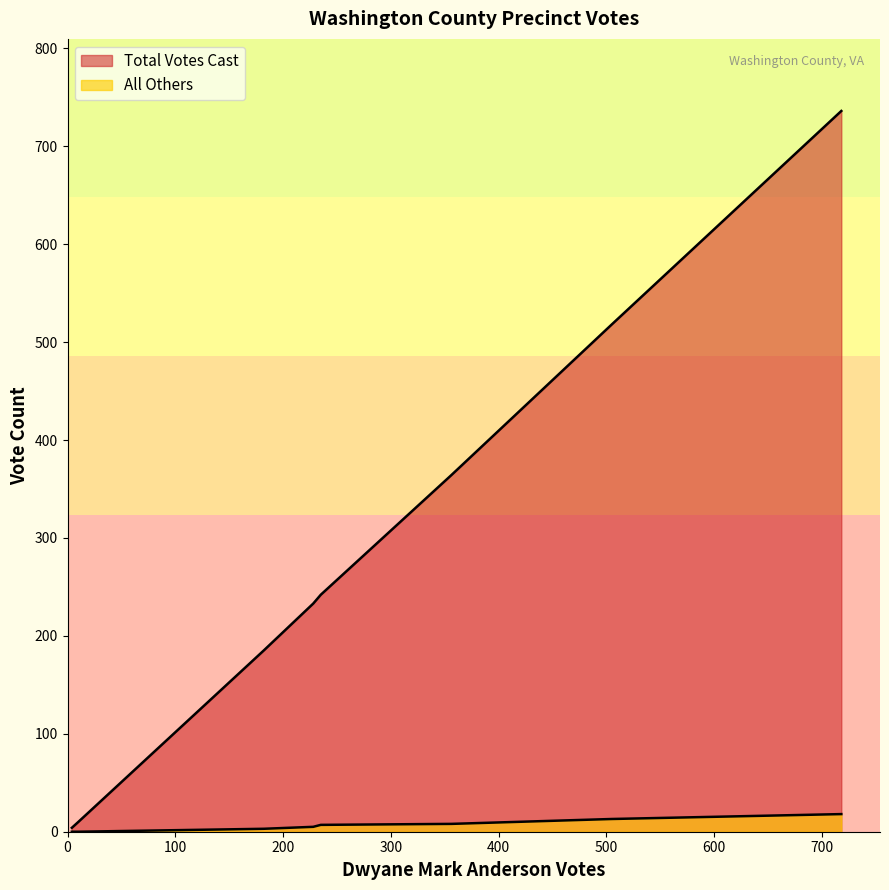

Does the chart have visible grid lines?

No